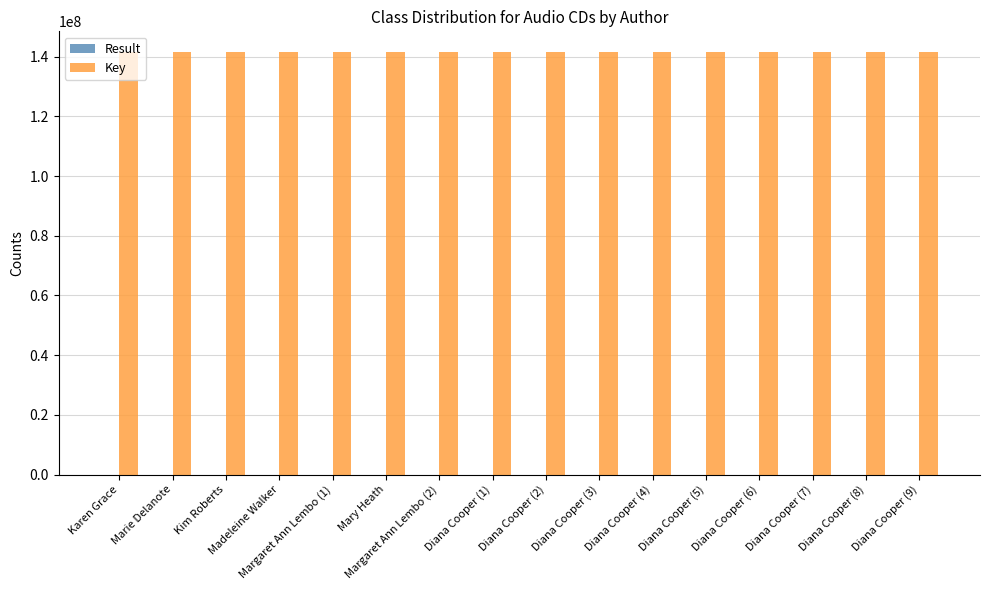

Which series has the largest total across all categories?

Key